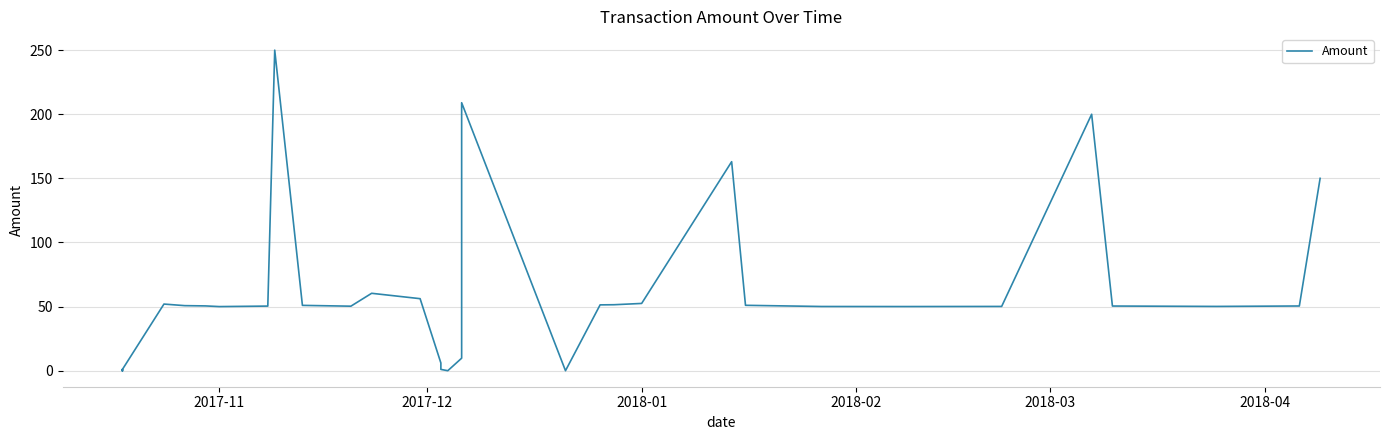

The chart shows a value of 280.3 at 28. True or false?

False